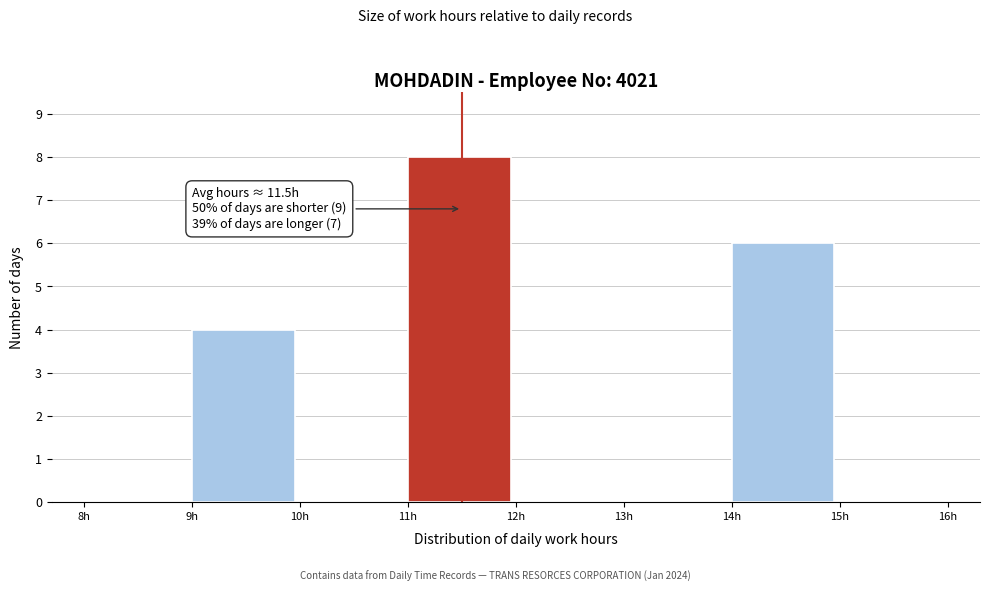

Over which range of the x-axis is the bar tallest?

11 to 12